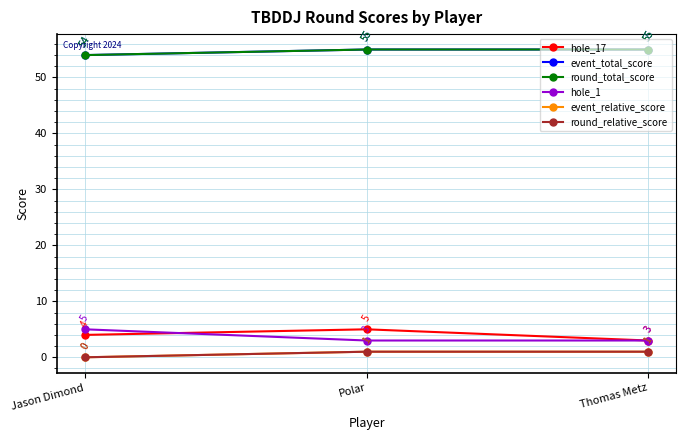

Rank the series at Polar from lowest to highest value.

event_relative_score, round_relative_score, hole_1, hole_17, event_total_score, round_total_score